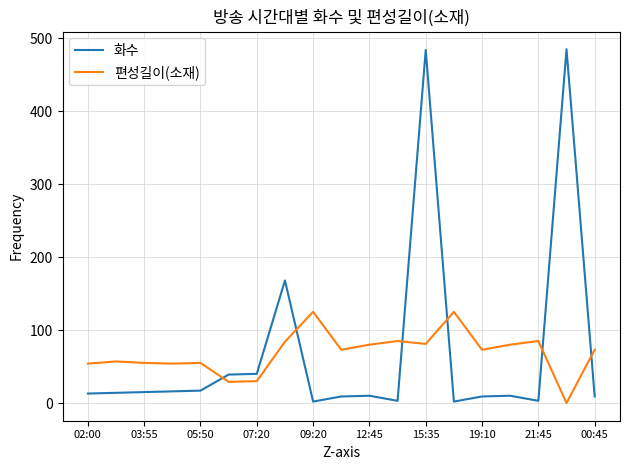

Rank the series by their maximum value, from highest to lowest.

화수, 편성길이(소재)